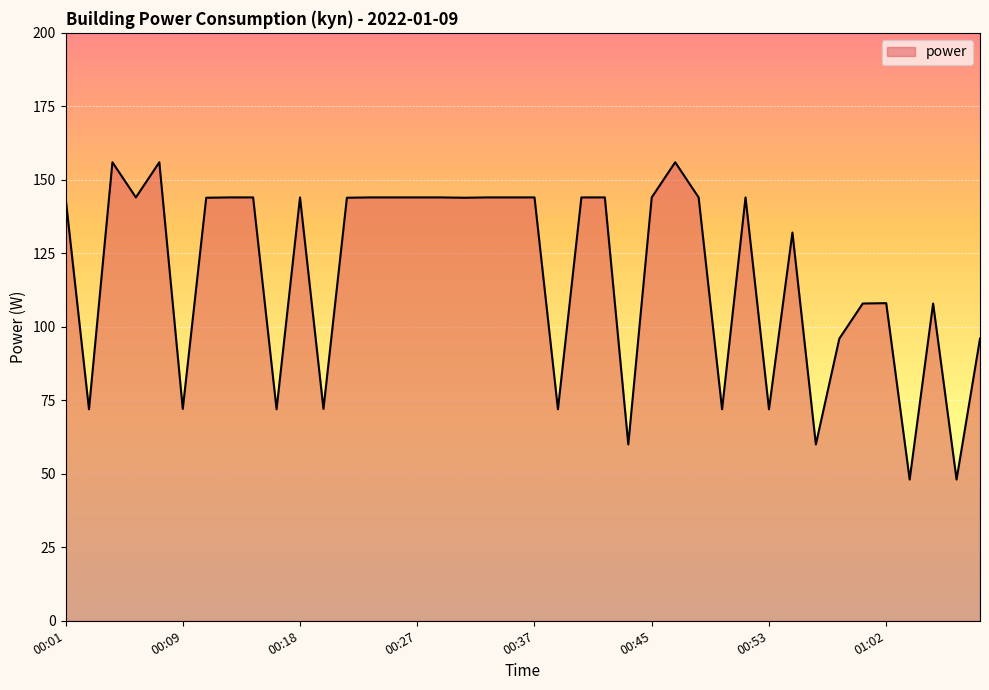

What is the maximum value shown in the chart?

156.0